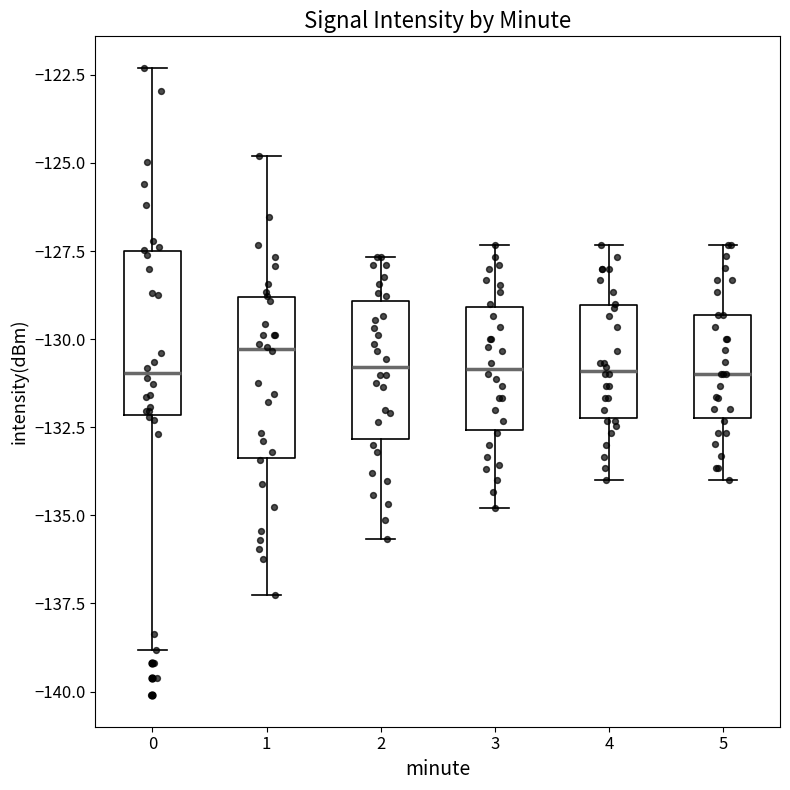

Reading left to right, transcribe this box plot: for each box, give where its median line is, the range the box spans, and where its two whiskers end, as read against the y-axis. The values are not printed on the chart, so give them approximately, as read against the axis.

0: median -131.0, box -132.0 to -127.5, whiskers -139.0 to -122.5
1: median -130.5, box -133.5 to -129.0, whiskers -137.5 to -125.0
2: median -131.0, box -133.0 to -129.0, whiskers -135.5 to -127.5
3: median -131.0, box -132.5 to -129.0, whiskers -135.0 to -127.5
4: median -131.0, box -132.0 to -129.0, whiskers -134.0 to -127.5
5: median -131.0, box -132.0 to -129.5, whiskers -134.0 to -127.5